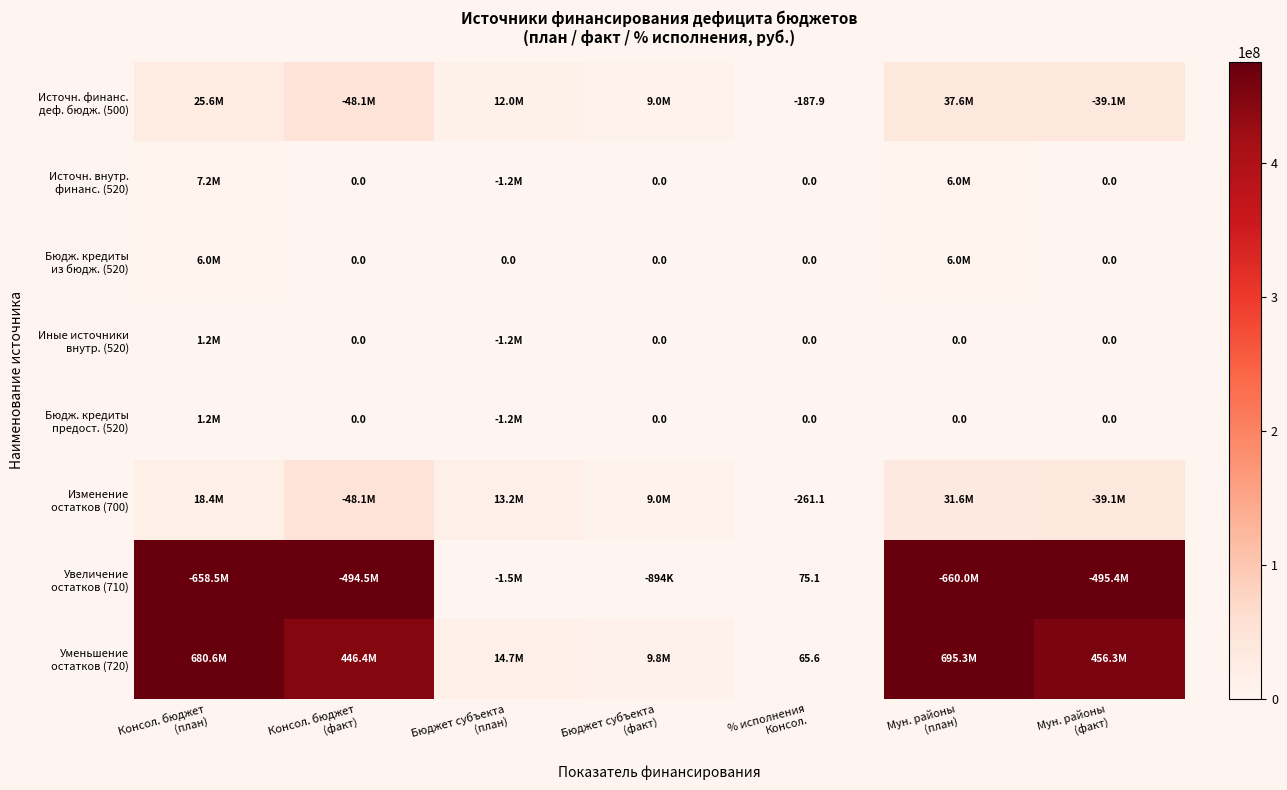

Which series has the widest spread of values?

Уменьшение остатков (720)